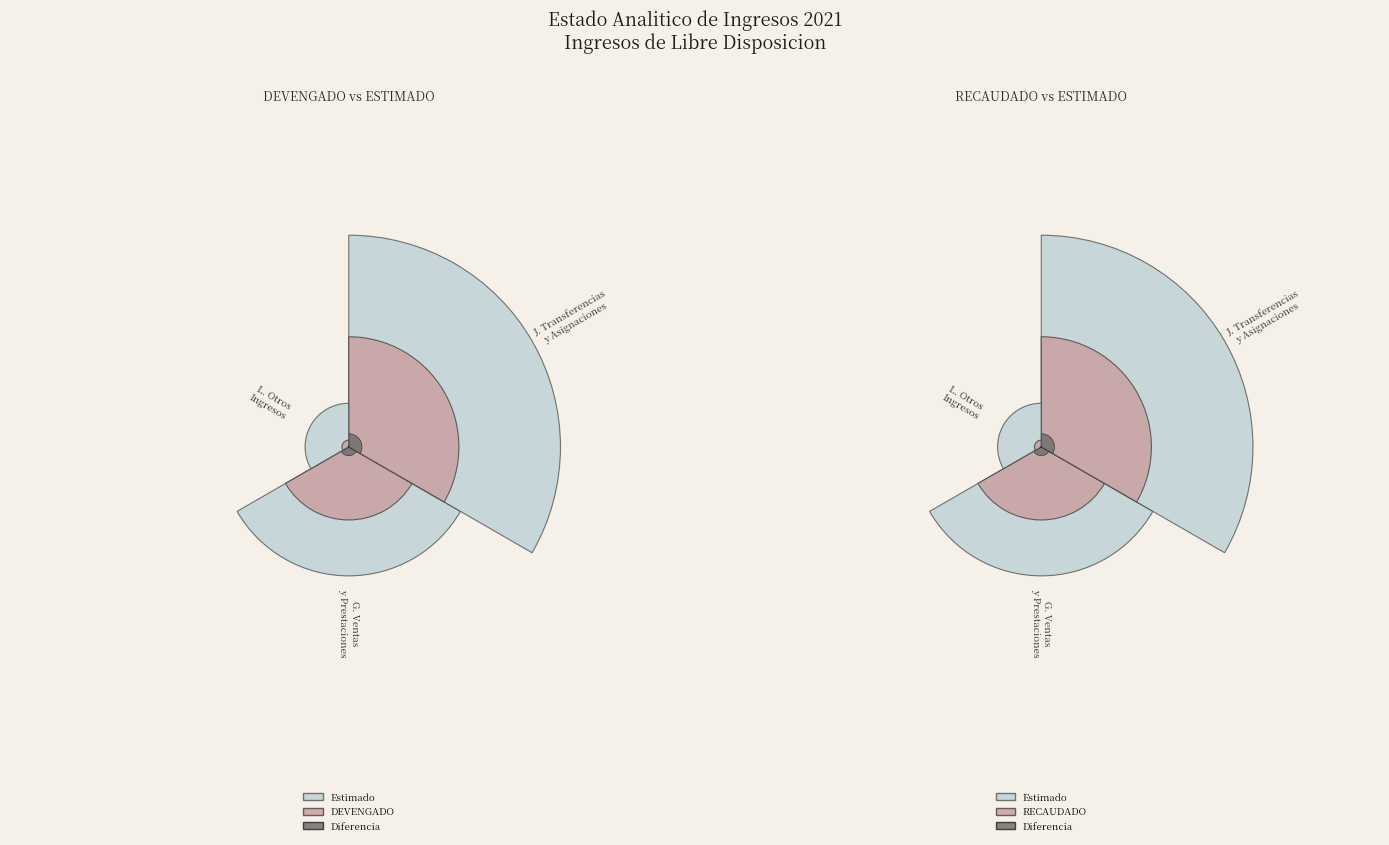

To the nearest percent, what is the average slice percentage?

33%